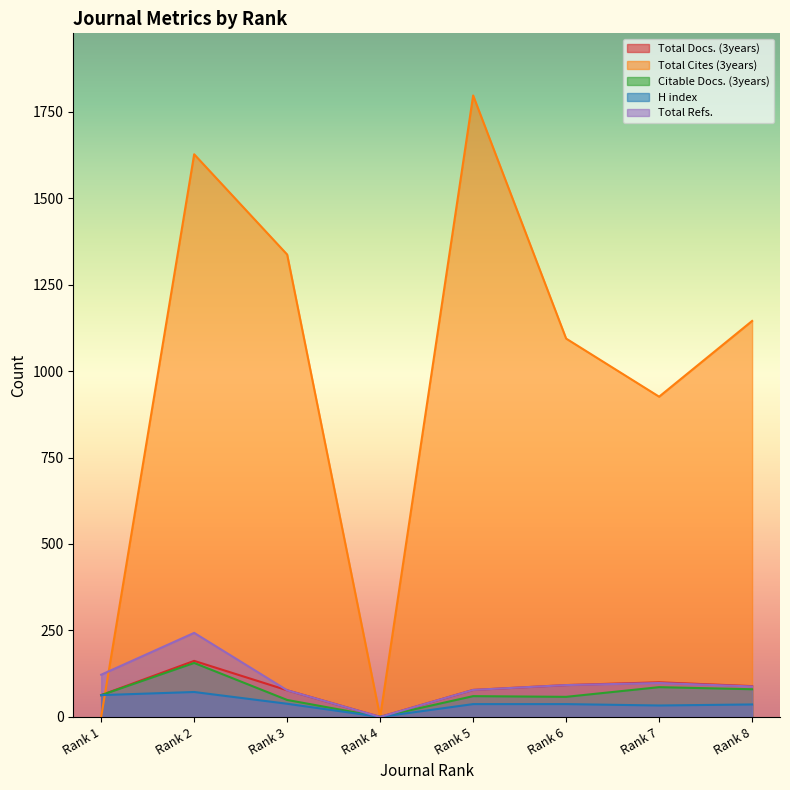

Rank the series at Rank 1 from lowest to highest value.

Total Cites (3years), Total Docs. (3years), Citable Docs. (3years), H index, Total Refs.